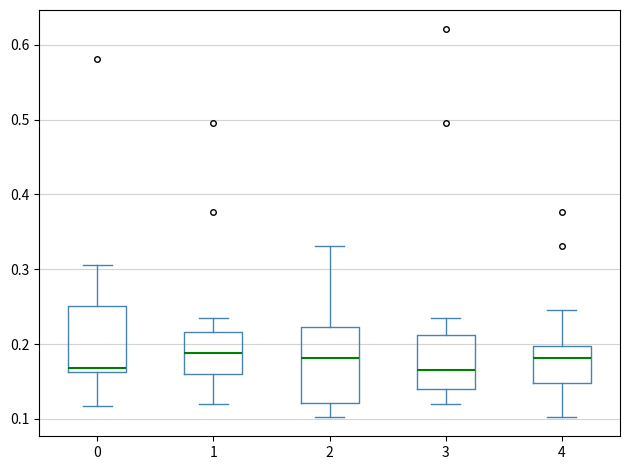

Reading left to right, transcribe this box plot: for each box, give where its median line is, the range the box spans, and where its two whiskers end, as read against the y-axis. The values are not printed on the chart, so give them approximately, as read against the axis.

0: median 0.17, box 0.16 to 0.25, whiskers 0.12 to 0.31
1: median 0.19, box 0.16 to 0.22, whiskers 0.12 to 0.24
2: median 0.18, box 0.12 to 0.22, whiskers 0.10 to 0.33
3: median 0.17, box 0.14 to 0.21, whiskers 0.12 to 0.24
4: median 0.18, box 0.15 to 0.20, whiskers 0.10 to 0.25